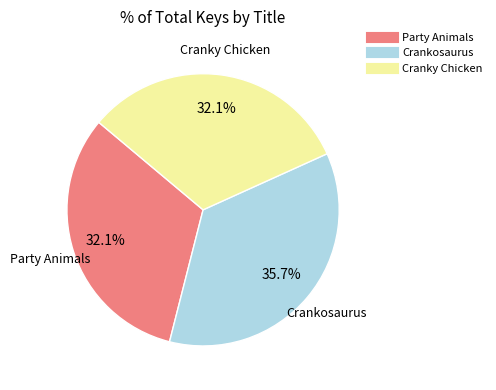

How much of the chart is everything except Crankosaurus?

64.3%